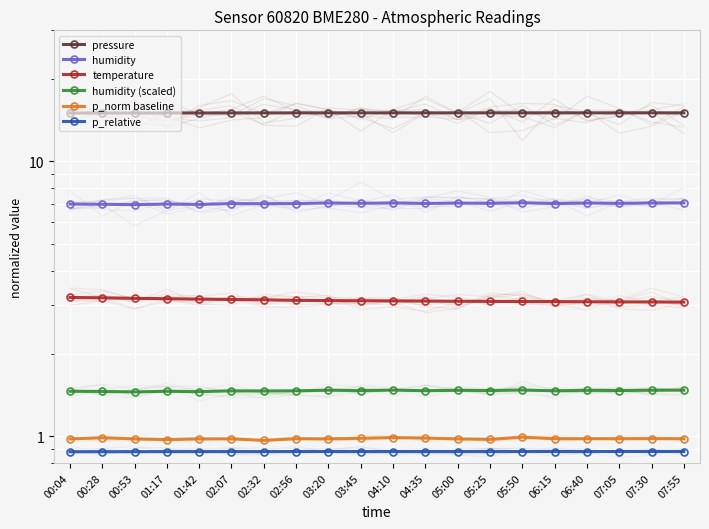

How many lines are shown in the chart?

6